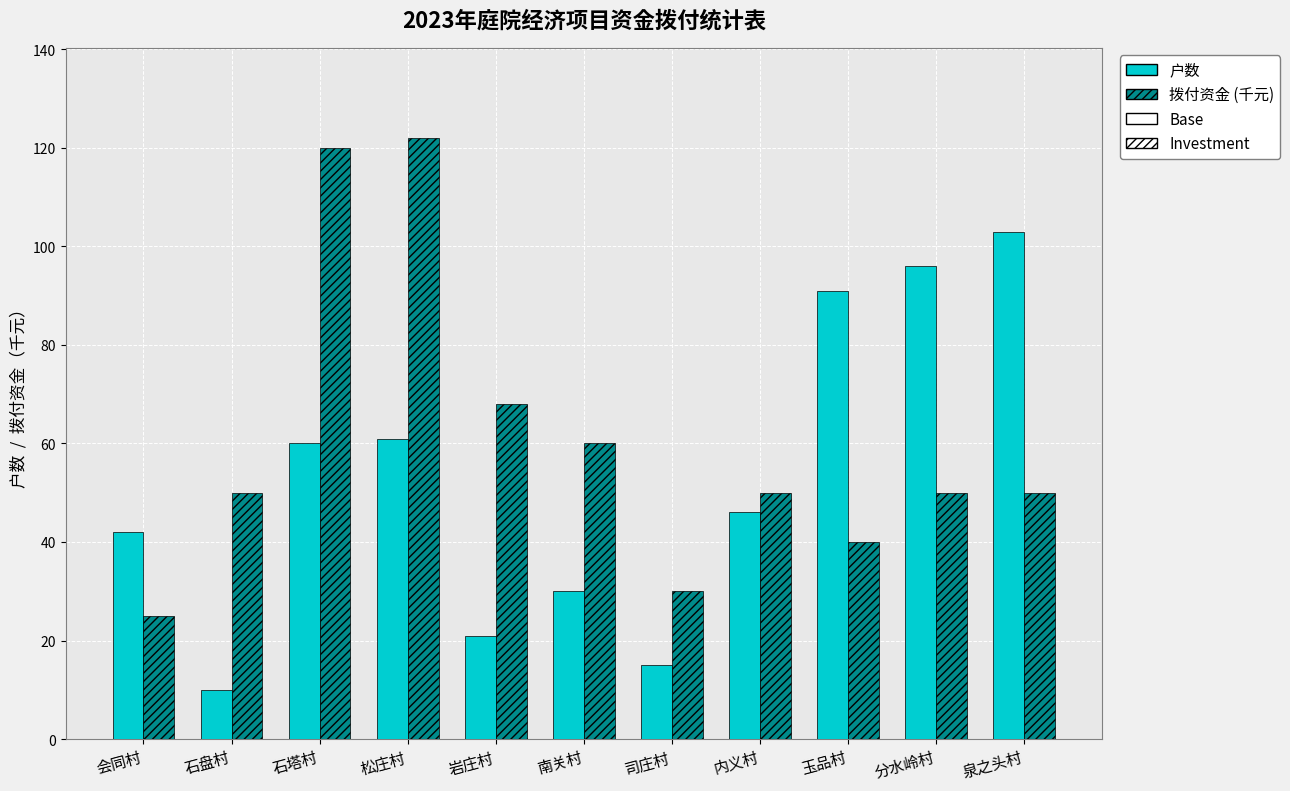

What is the maximum value shown in the chart?

122